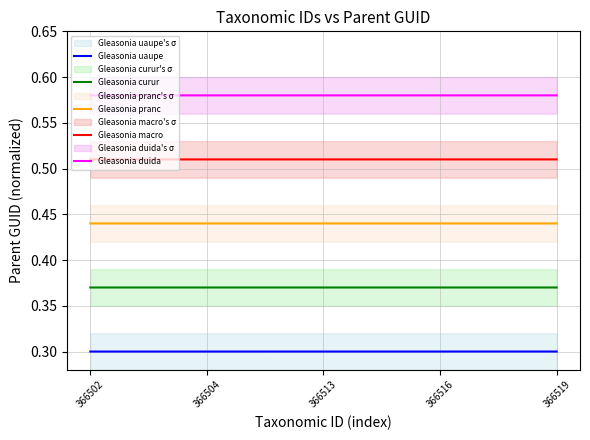

What is the sum of all Gleasonia uaupe values?

1.5